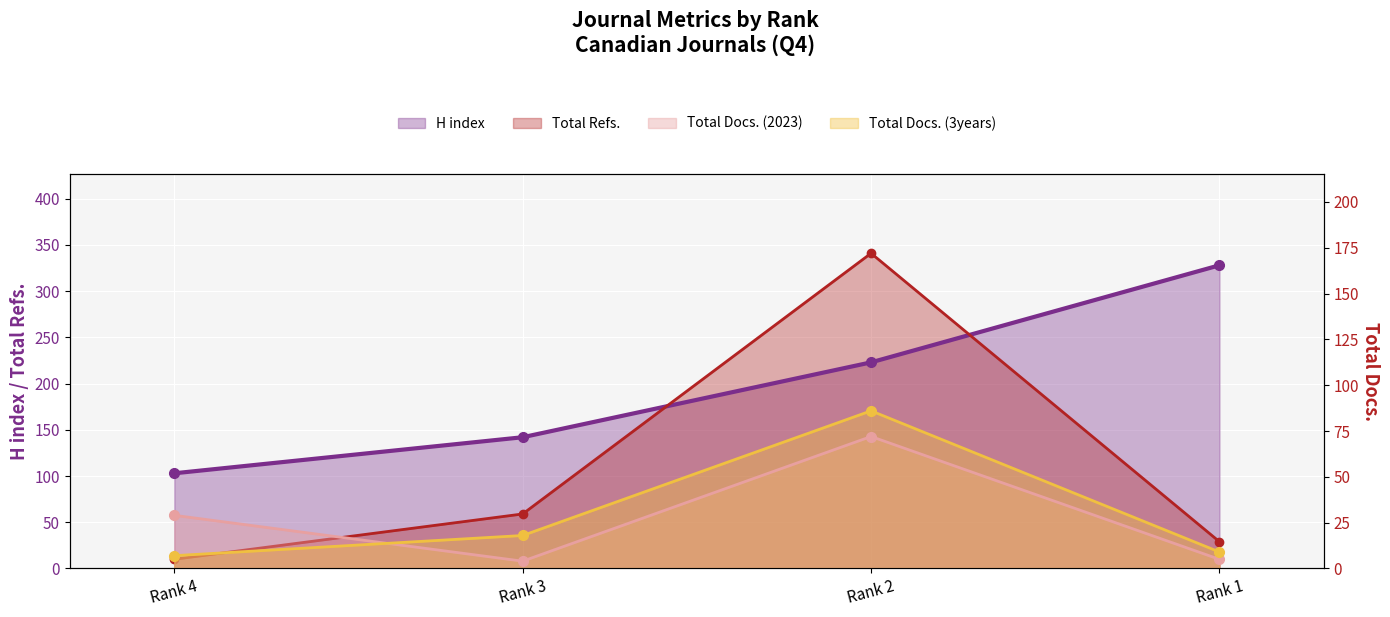

How many data points in H index are above 223?

1